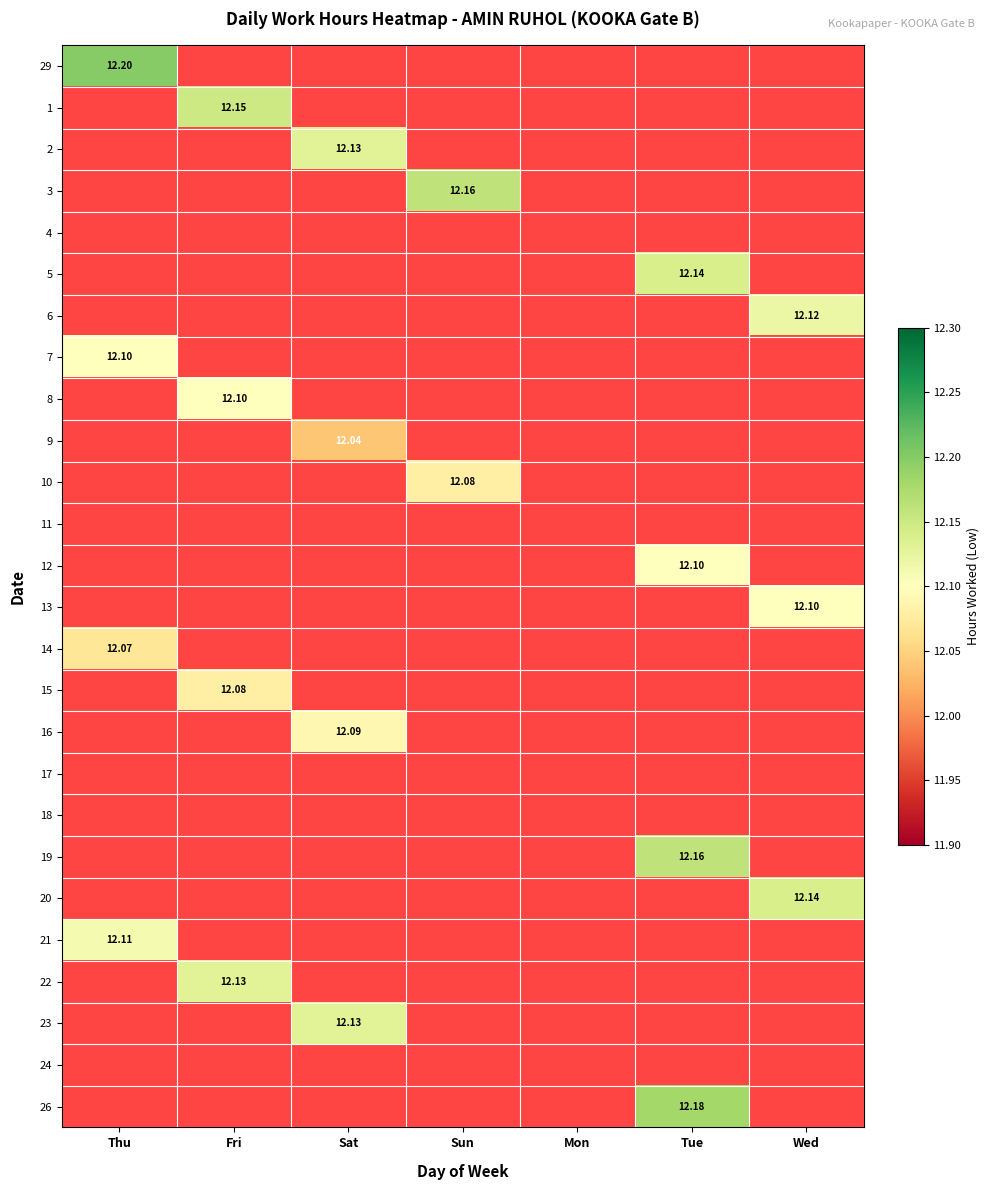

What is the smallest value displayed?

12.0